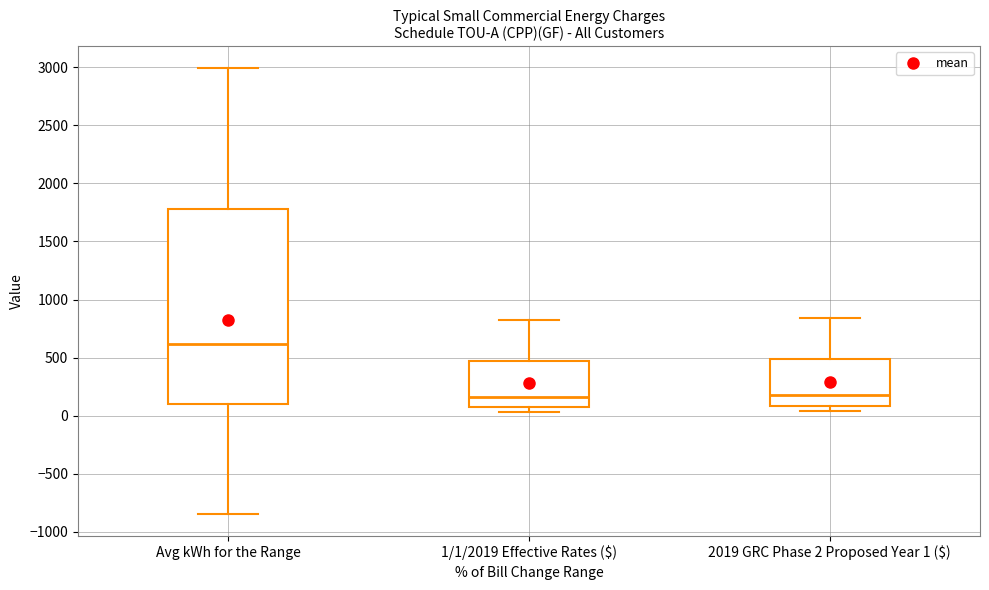

Where is the upper edge of the box for 1/1/2019 Effective Rates ($) on the y-axis? The values are not printed on the chart, so give them approximately, as read against the axis.

450